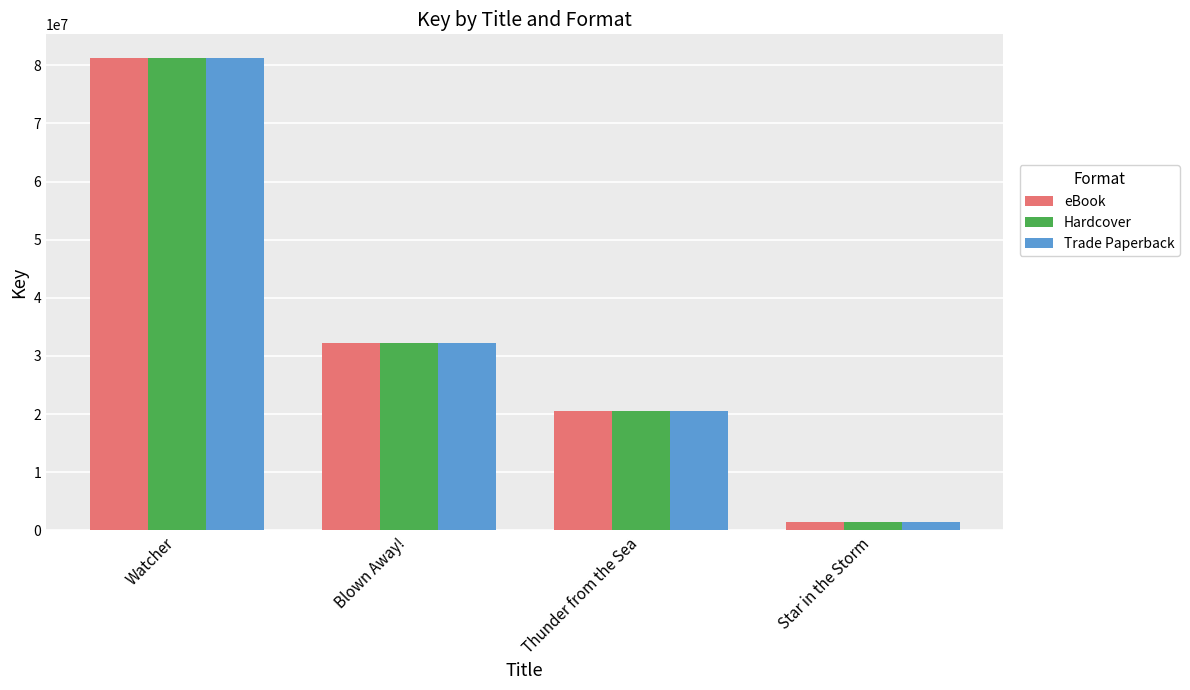

What value does the Hardcover series have at Star in the Storm, to the nearest 10?

1489980